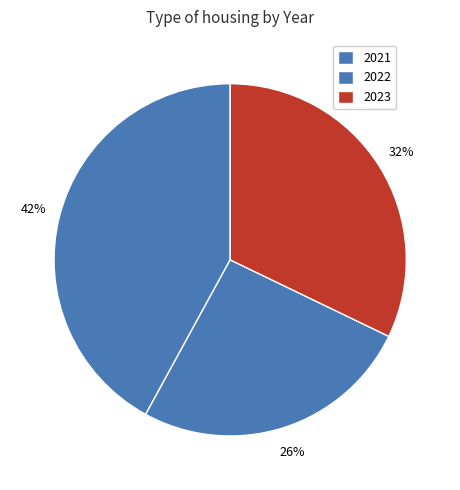

Which category has the smallest portion of the pie?

2022